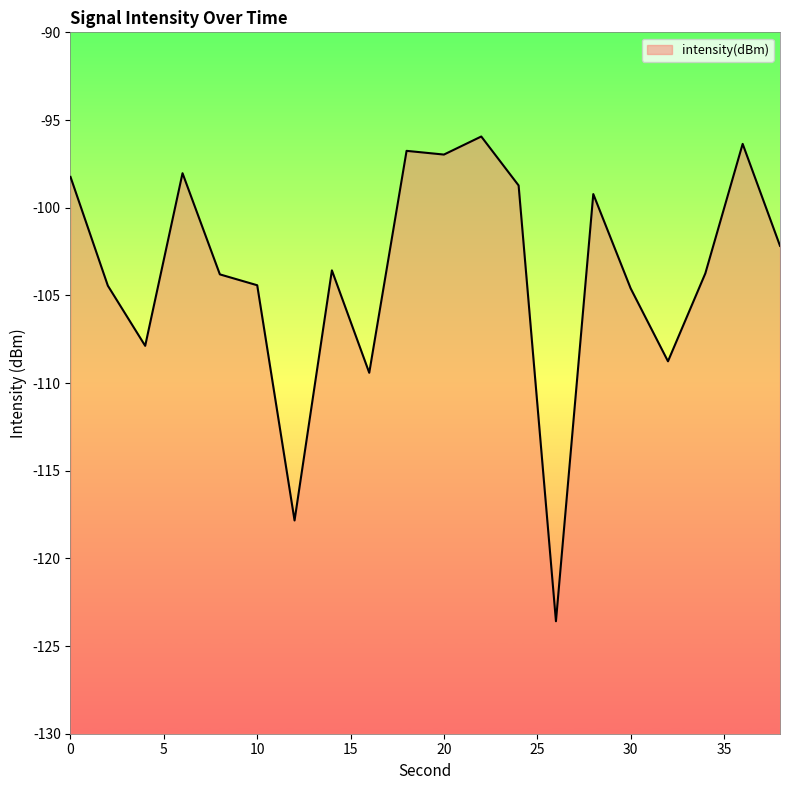

Which label corresponds to the largest value in the chart?

22